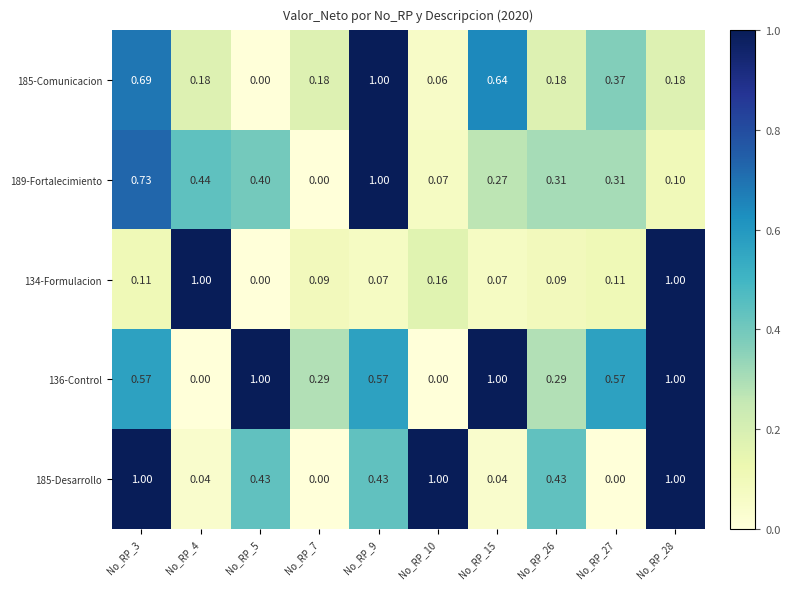

Is the value of 189-Fortalecimiento at No_RP_10 greater than the value of 136-Control at No_RP_9?

No